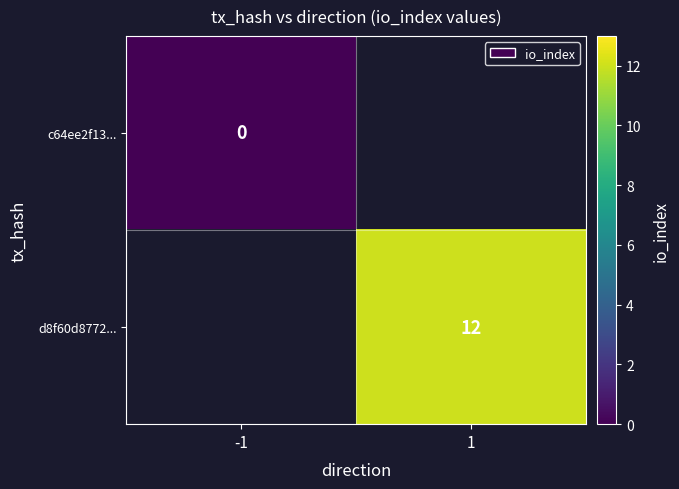

The d8f60d8772... series shows 17 at 1. True or false?

False